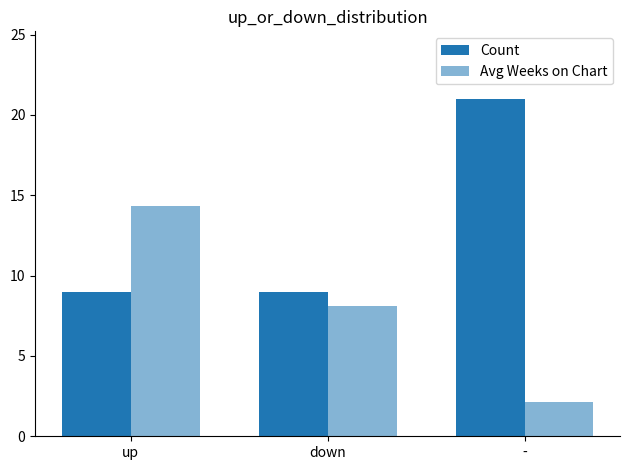

How many groups of bars are there?

3